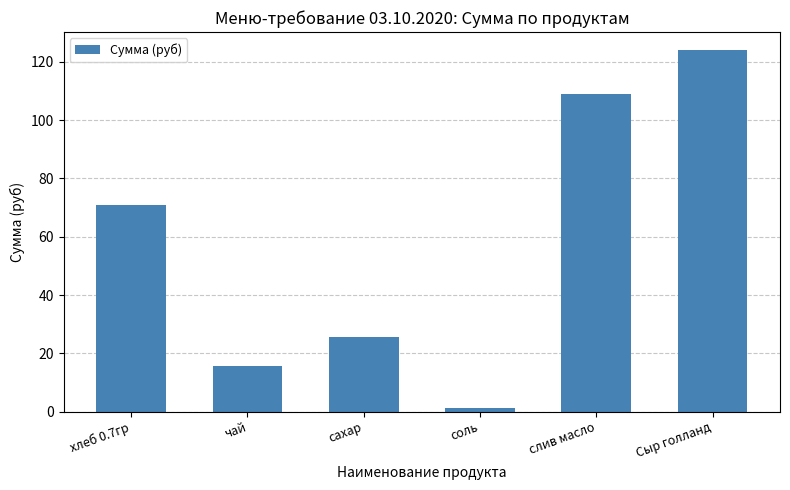

The value at слив масло is 72.7. True or false?

False